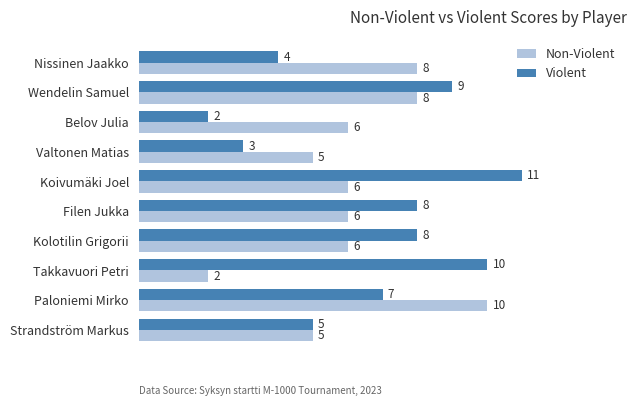

What are all the series names shown in the legend?

Non-Violent, Violent